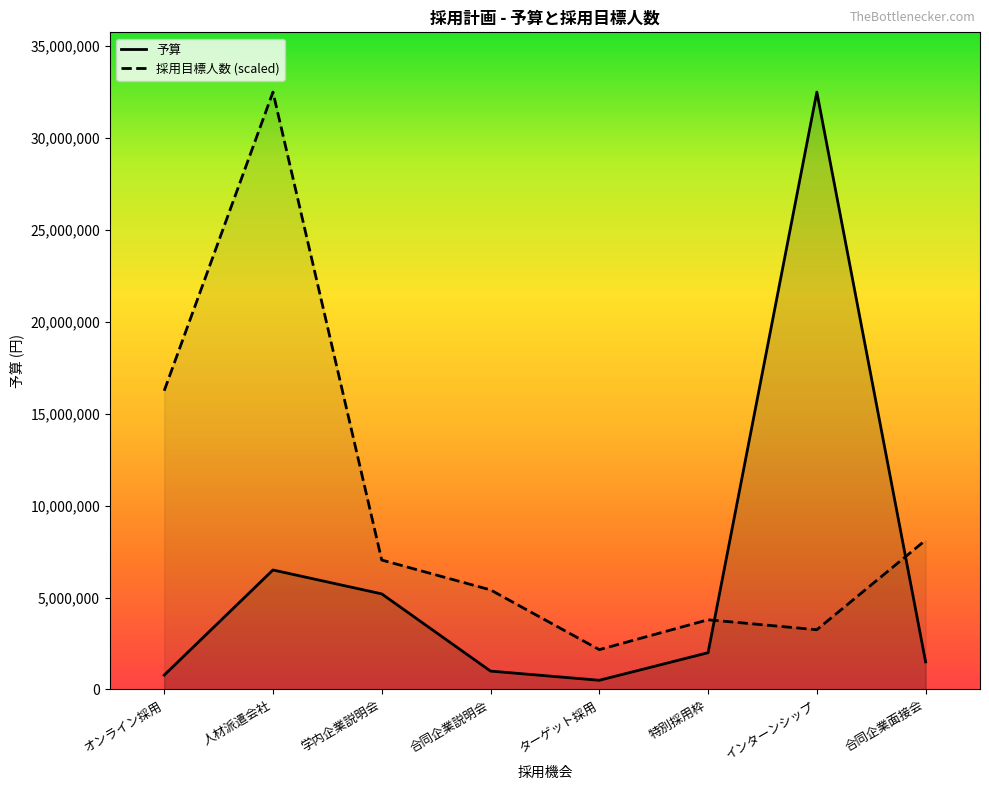

Which series has the largest total across all categories?

採用目標人数 (scaled)